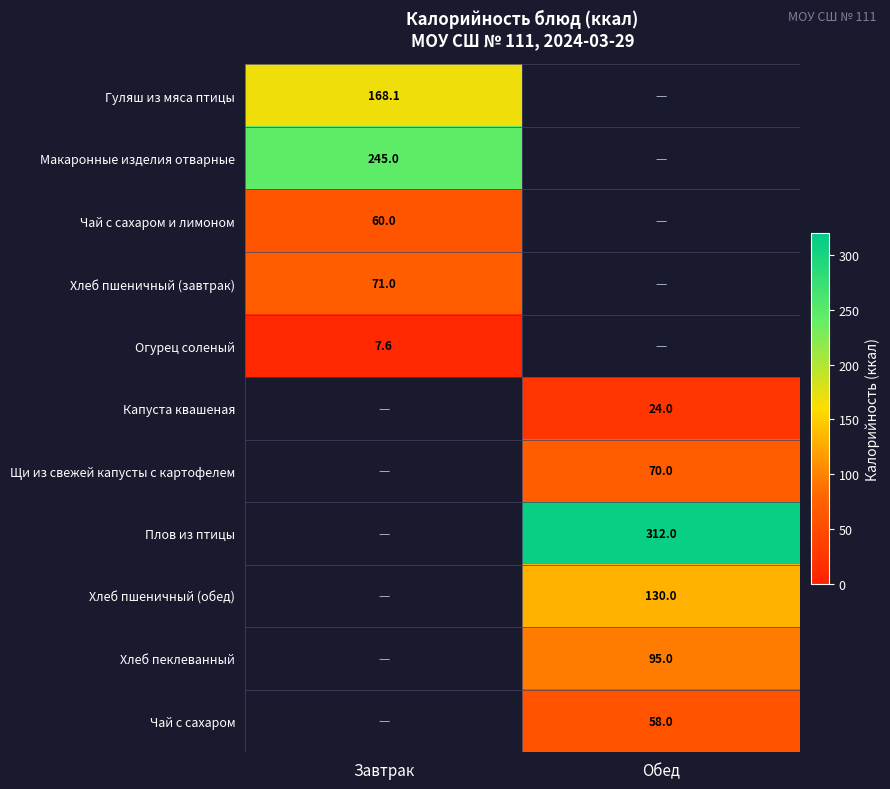

What is the maximum value shown in the chart?

312.0